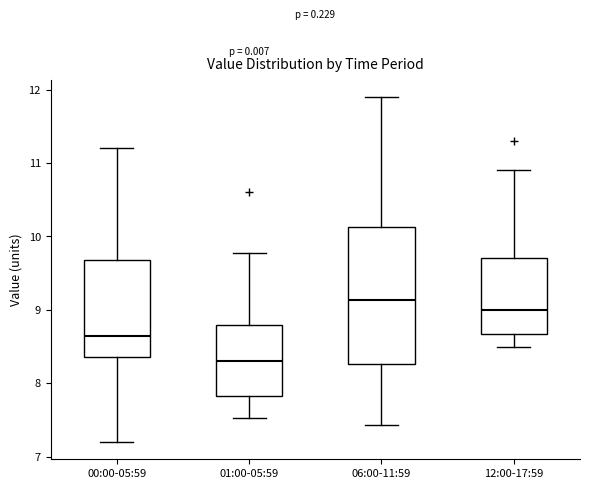

Which box has the lowest median line?

01:00-05:59